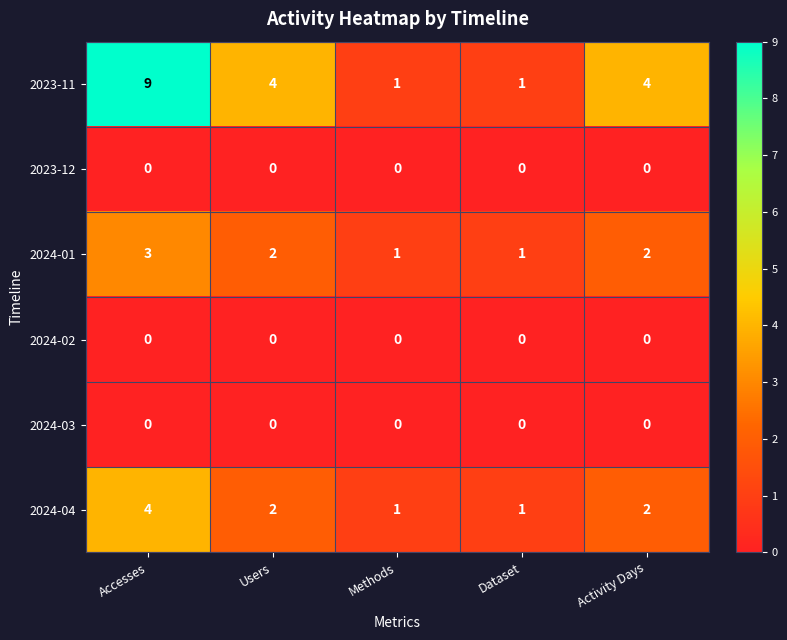

Between Accesses and Users, which series saw the biggest shift?

2023-11